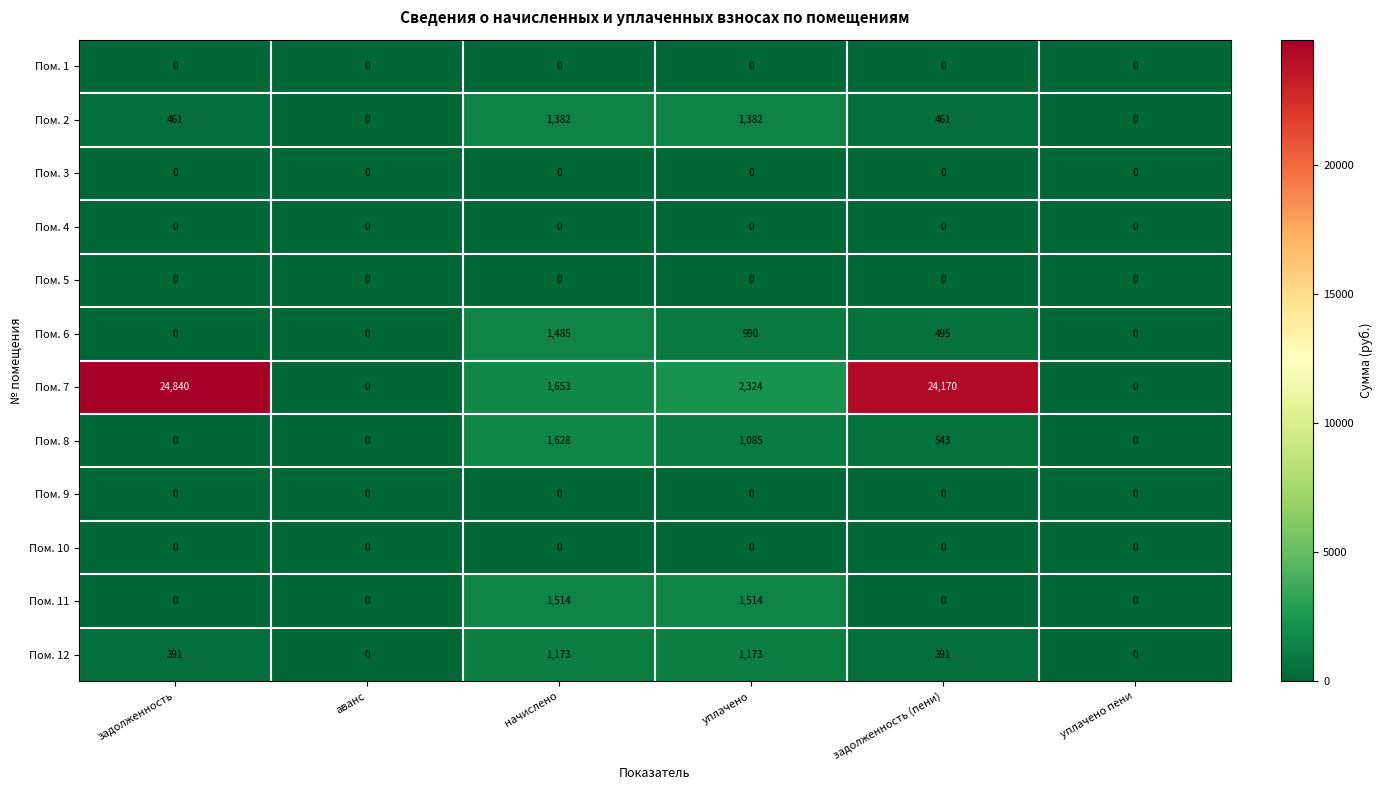

The value of Пом. 2 at начислено is 1382. True or false?

True